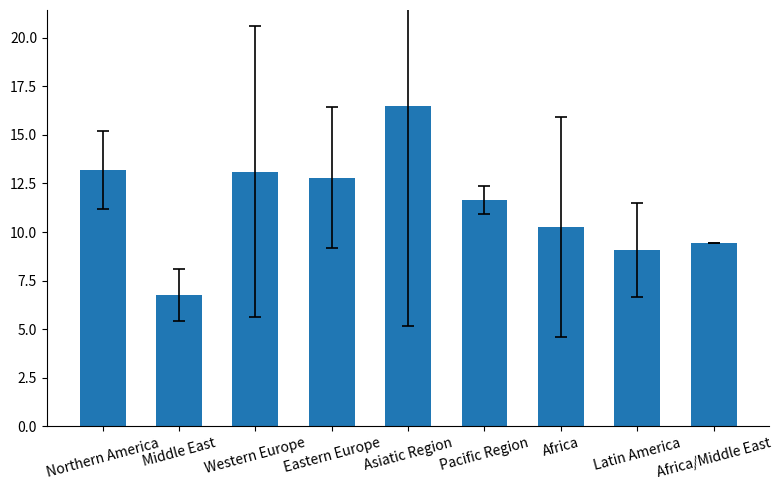

The value at Asiatic Region is 16.5. True or false?

True